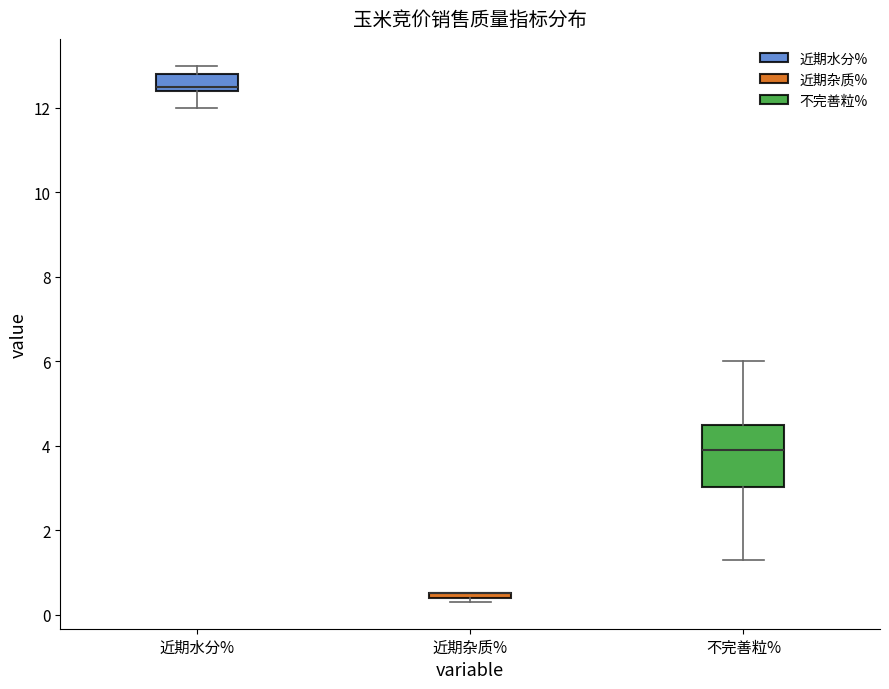

Where is the upper edge of the box for 近期杂质% on the y-axis? The values are not printed on the chart, so give them approximately, as read against the axis.

0.6